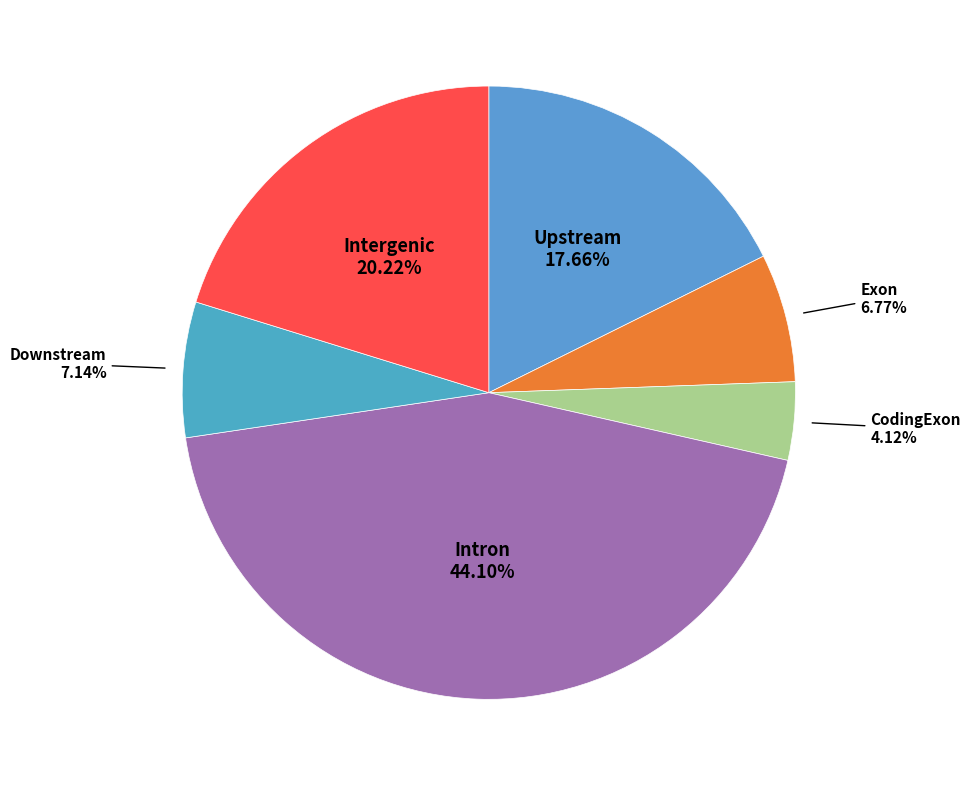

To the nearest percent, what is the average slice percentage?

17%